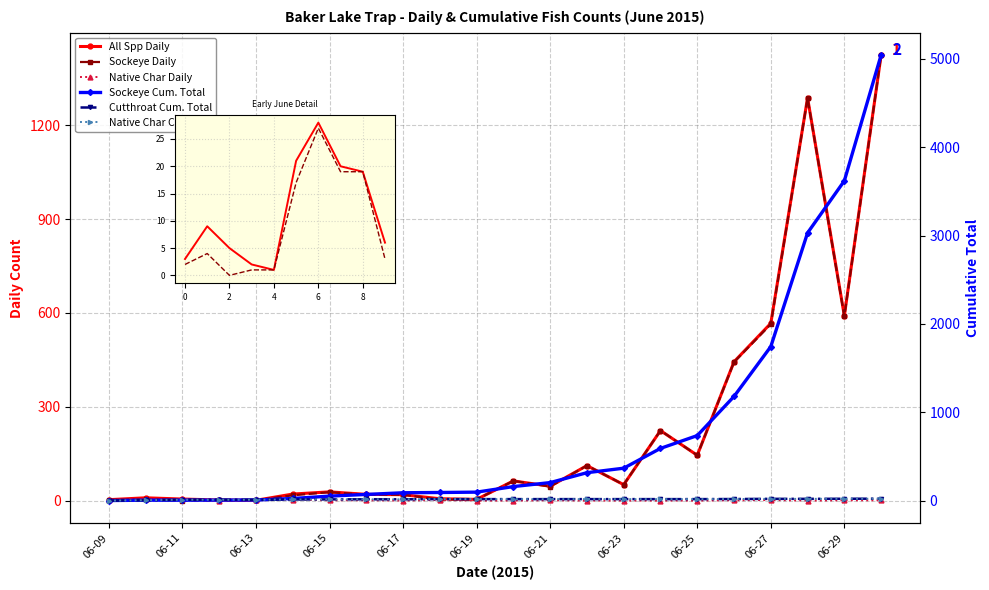

Which series changed the most between 06-12 and 06-25?

Sockeye Cum. Total